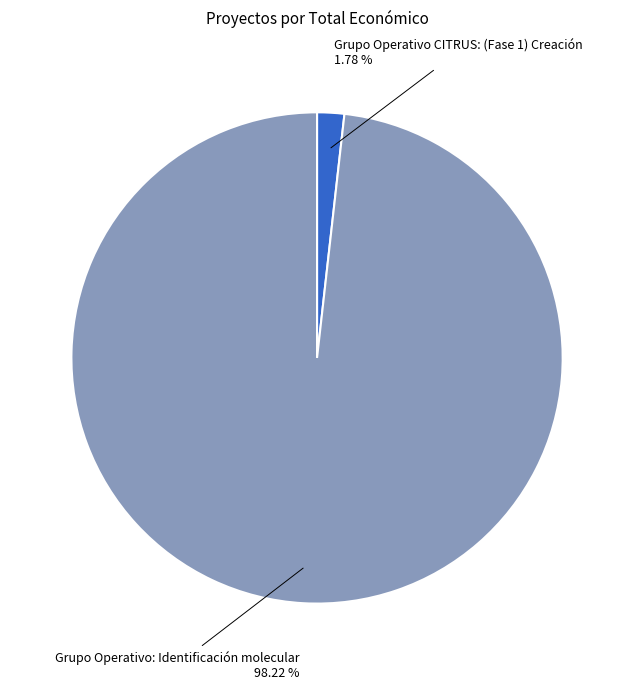

Count the number of slices in the pie.

2